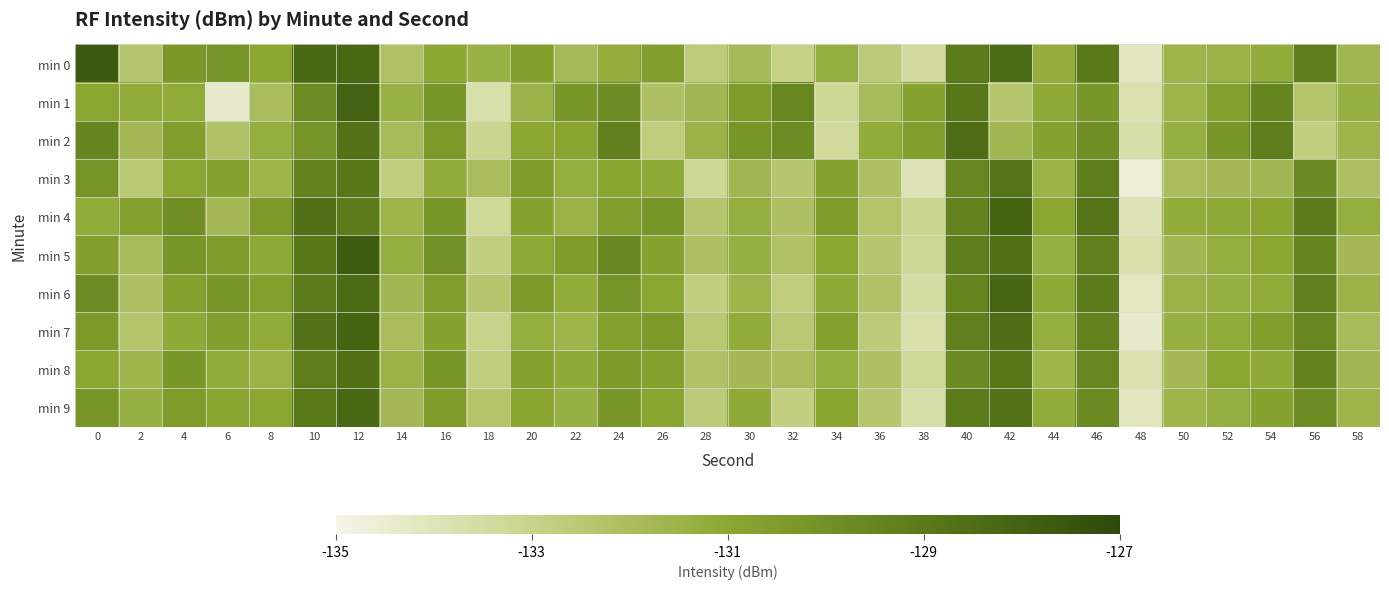

Reading right to left, extract all data points from this chart.

min 0: 58=-131.7	56=-129.2	54=-131.2	52=-131.5	50=-131.5	48=-134.2	46=-129.0	44=-131.3	42=-128.4	40=-129.1	38=-133.4	36=-132.6	34=-131.3	32=-132.9	30=-131.8	28=-132.6	26=-130.6	24=-131.3	22=-131.8	20=-130.7	18=-131.4	16=-131.1	14=-132.1	12=-128.3	10=-128.3	8=-131.0	6=-130.1	4=-130.3	2=-132.4	0=-127.6
min 1: 58=-131.4	56=-132.3	54=-129.5	52=-130.7	50=-131.6	48=-133.8	46=-130.3	44=-131.1	42=-132.4	40=-128.9	38=-130.8	36=-131.9	34=-133.2	32=-129.6	30=-130.5	28=-131.7	26=-132.1	24=-129.8	22=-130.2	20=-131.5	18=-133.7	16=-130.3	14=-131.4	12=-128.0	10=-129.8	8=-132.0	6=-134.4	4=-131.1	2=-131.1	0=-130.9
min 2: 58=-131.6	56=-132.8	54=-129.2	52=-130.3	50=-131.4	48=-133.6	46=-129.9	44=-130.8	42=-131.7	40=-128.5	38=-130.6	36=-131.2	34=-133.4	32=-129.8	30=-130.2	28=-131.5	26=-132.7	24=-129.3	22=-130.9	20=-131.0	18=-133.1	16=-130.4	14=-131.9	12=-128.7	10=-130.1	8=-131.3	6=-132.2	4=-130.6	2=-131.8	0=-129.5
min 3: 58=-132.1	56=-129.7	54=-131.7	52=-131.8	50=-132.0	48=-134.6	46=-129.2	44=-131.5	42=-128.8	40=-129.6	38=-133.9	36=-132.1	34=-130.8	32=-132.4	30=-131.7	28=-133.2	26=-131.1	24=-130.9	22=-131.3	20=-130.5	18=-132.0	16=-131.2	14=-132.7	12=-128.9	10=-129.4	8=-131.6	6=-130.8	4=-131.0	2=-132.5	0=-130.1
min 4: 58=-131.3	56=-129.1	54=-130.9	52=-131.1	50=-131.2	48=-133.9	46=-128.8	44=-131.0	42=-128.1	40=-129.4	38=-133.1	36=-132.3	34=-130.5	32=-132.1	30=-131.3	28=-132.4	26=-130.2	24=-130.6	22=-131.5	20=-130.8	18=-133.3	16=-130.3	14=-131.6	12=-129.1	10=-128.6	8=-130.4	6=-131.8	4=-129.9	2=-130.7	0=-131.2
min 5: 58=-131.8	56=-129.5	54=-131.0	52=-131.3	50=-131.7	48=-133.7	46=-129.3	44=-131.4	42=-128.6	40=-129.2	38=-133.2	36=-132.4	34=-131.0	32=-132.2	30=-131.4	28=-132.1	26=-130.8	24=-129.6	22=-130.5	20=-131.1	18=-132.8	16=-130.0	14=-131.3	12=-127.8	10=-128.9	8=-131.1	6=-130.5	4=-130.2	2=-131.9	0=-130.6
min 6: 58=-131.5	56=-129.3	54=-131.2	52=-131.4	50=-131.5	48=-134.2	46=-129.1	44=-131.1	42=-128.2	40=-129.5	38=-133.5	36=-132.2	34=-131.1	32=-132.7	30=-131.6	28=-132.8	26=-131.0	24=-130.1	22=-131.2	20=-130.4	18=-132.4	16=-130.6	14=-131.7	12=-128.4	10=-129.1	8=-130.7	6=-130.3	4=-130.7	2=-132.1	0=-129.8
min 7: 58=-131.9	56=-129.6	54=-130.6	52=-131.2	50=-131.4	48=-134.4	46=-129.4	44=-131.3	42=-128.5	40=-129.3	38=-133.7	36=-132.6	34=-130.7	32=-132.5	30=-131.2	28=-132.5	26=-130.4	24=-130.7	22=-131.6	20=-131.3	18=-133.0	16=-130.8	14=-132.0	12=-128.1	10=-128.7	8=-131.2	6=-130.6	4=-131.1	2=-132.3	0=-130.4
min 8: 58=-131.7	56=-129.4	54=-131.1	52=-131.0	50=-131.8	48=-133.8	46=-129.6	44=-131.6	42=-128.9	40=-129.7	38=-133.3	36=-132.1	34=-131.3	32=-132.0	30=-131.8	28=-132.2	26=-130.7	24=-130.4	22=-131.1	20=-130.7	18=-132.7	16=-130.2	14=-131.5	12=-128.6	10=-129.2	8=-131.5	6=-131.2	4=-130.3	2=-131.6	0=-131.0
min 9: 58=-131.6	56=-129.8	54=-130.8	52=-131.3	50=-131.6	48=-134.1	46=-129.7	44=-131.2	42=-128.7	40=-129.1	38=-133.6	36=-132.4	34=-130.9	32=-132.8	30=-131.1	28=-132.6	26=-130.9	24=-130.2	22=-131.4	20=-130.9	18=-132.3	16=-130.5	14=-131.8	12=-128.3	10=-129.0	8=-131.0	6=-130.9	4=-130.5	2=-131.4	0=-130.2